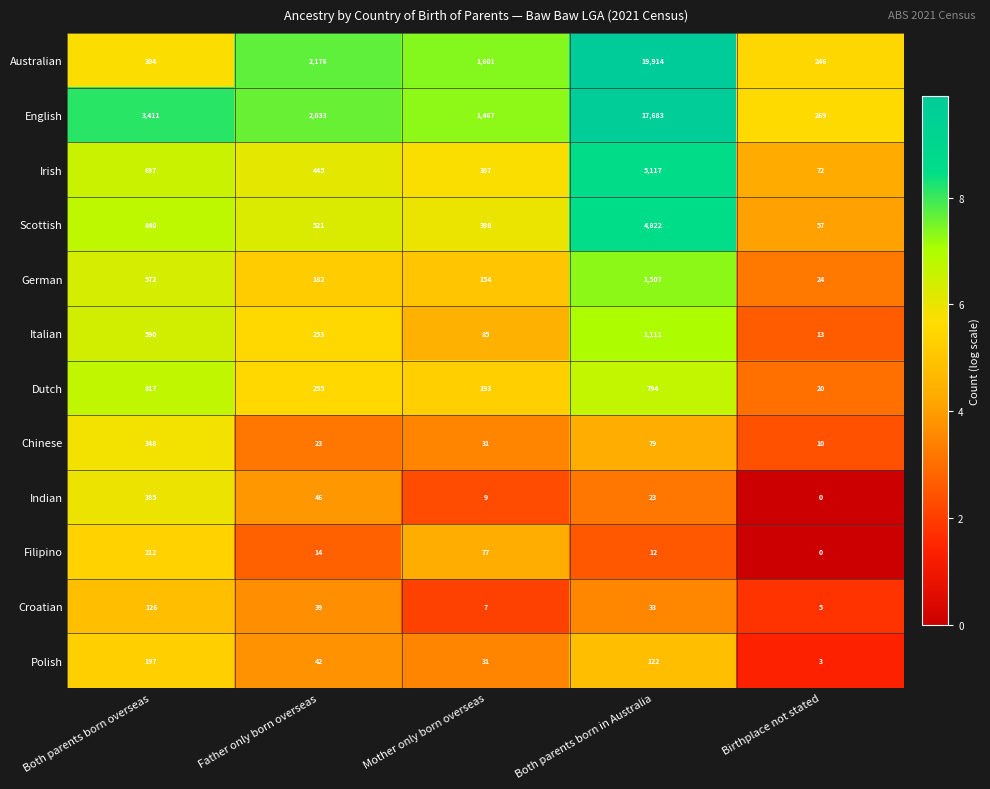

List the series in order of their peak value, highest first.

Australian, English, Irish, Scottish, German, Italian, Dutch, Indian, Chinese, Filipino, Polish, Croatian